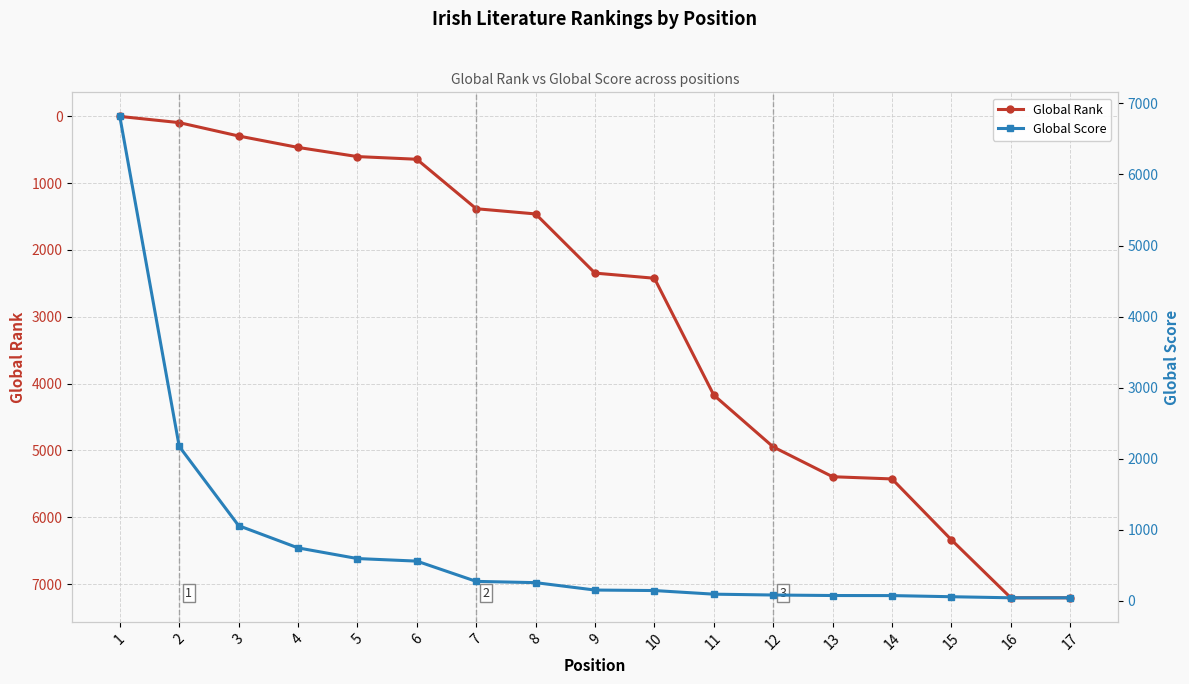

Rank the series at 17 from highest to lowest value.

Global Rank, Global Score